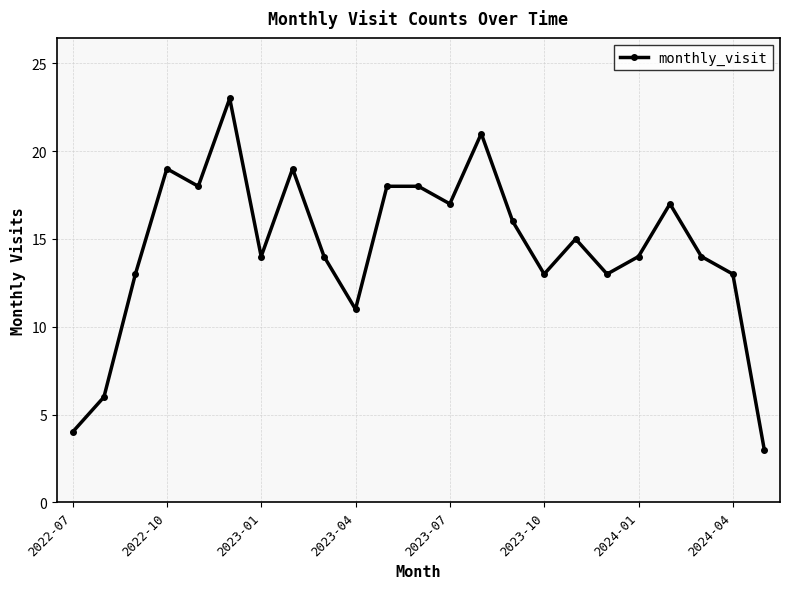

What is the average value?

14